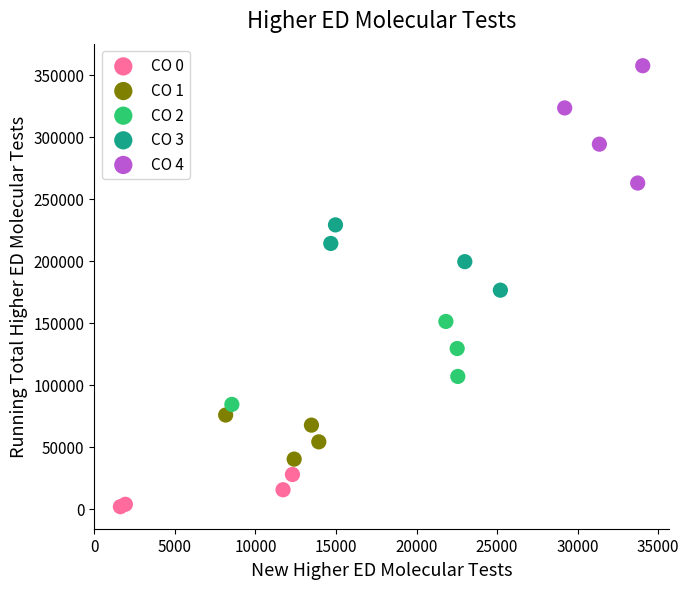

What are all the series names shown in the legend?

CO 0, CO 1, CO 2, CO 3, CO 4